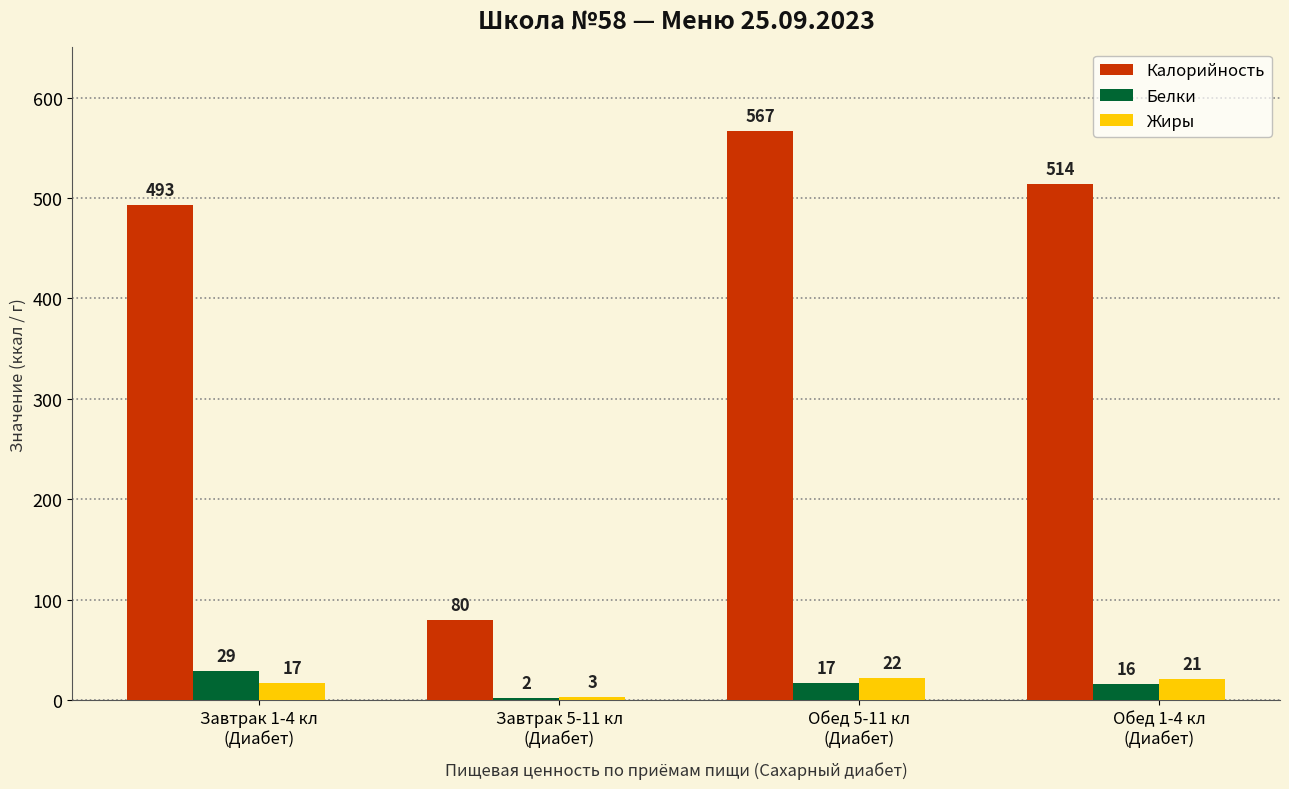

Where does the Жиры series first go above 21?

Обед 5-11 кл
(Диабет)